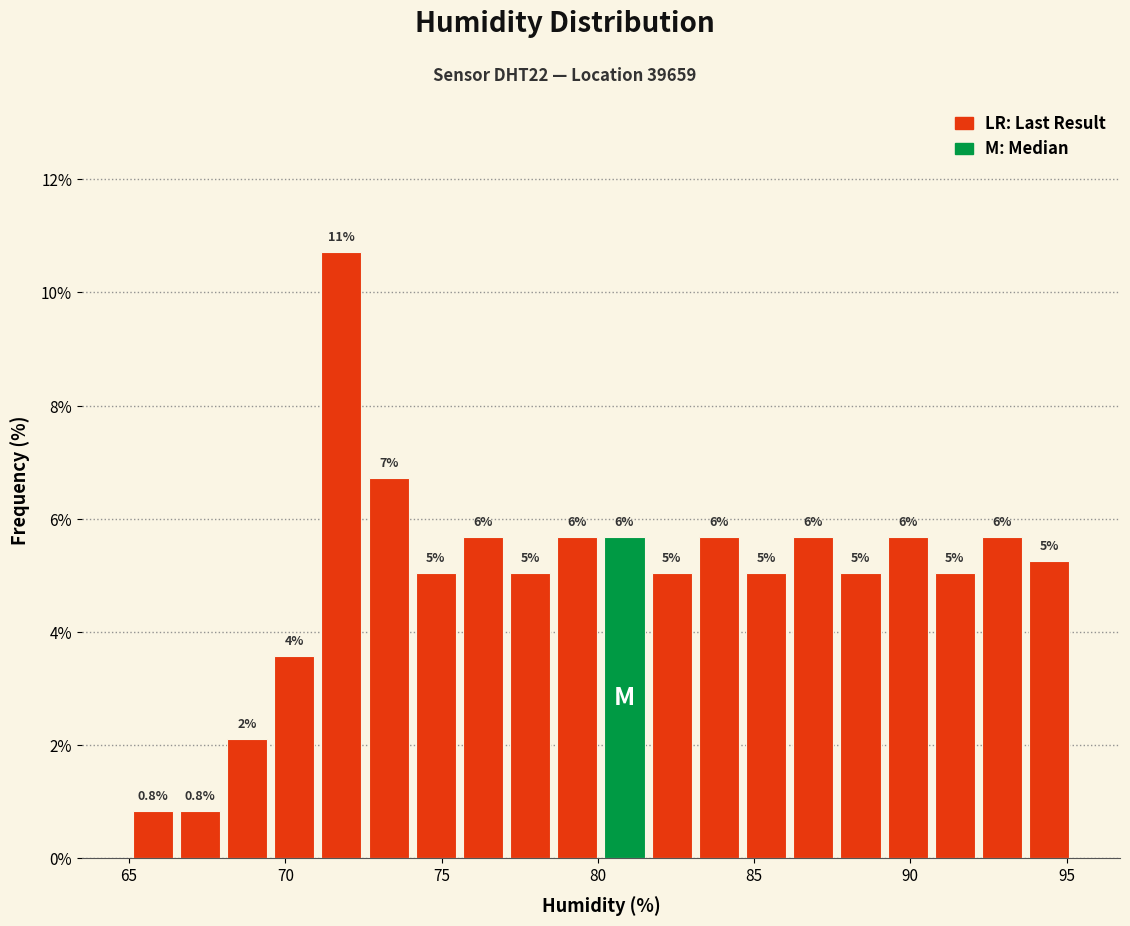

Read against the x-axis, roughly where is the centre of the tallest bar?

72.0